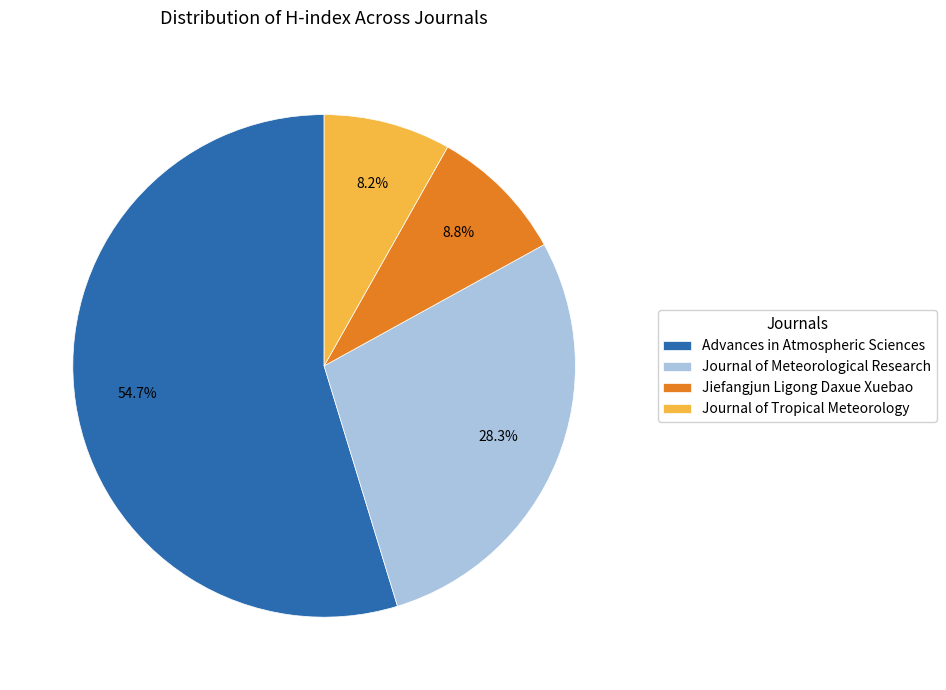

Which category has the biggest portion of the pie?

Advances in Atmospheric Sciences